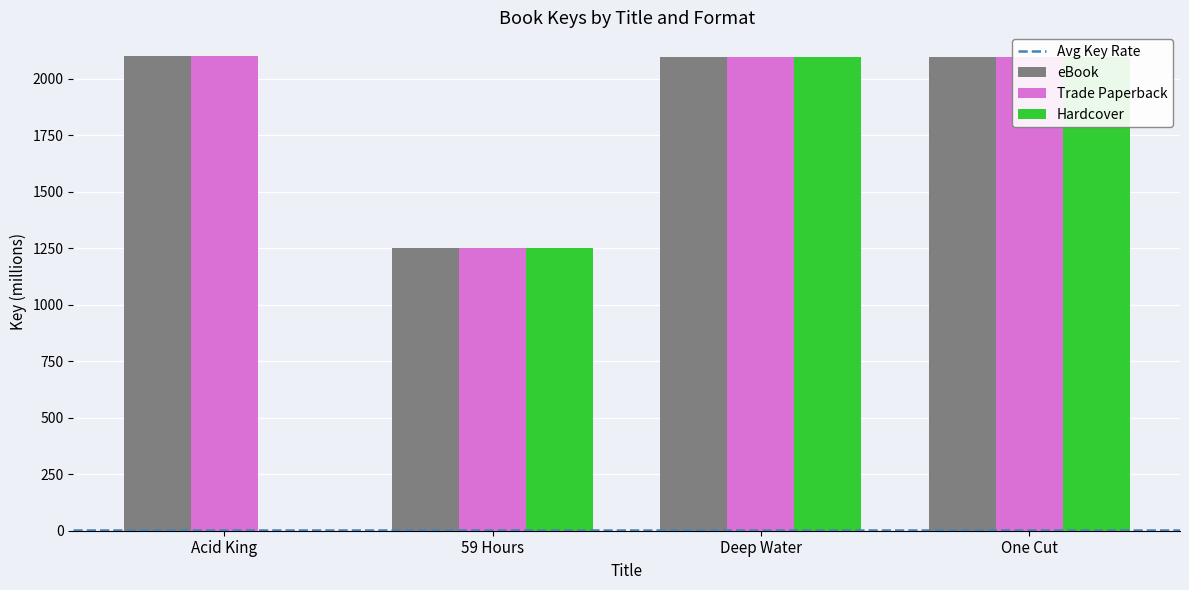

The value of Trade Paperback at One Cut is 2098.1. True or false?

True